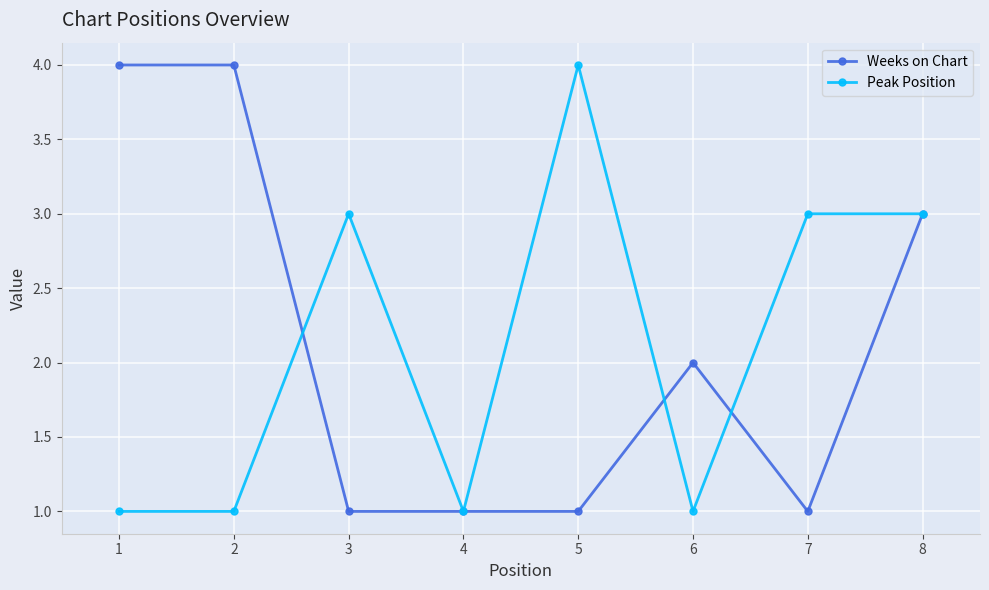

The Peak Position series shows 4 at 5. True or false?

True